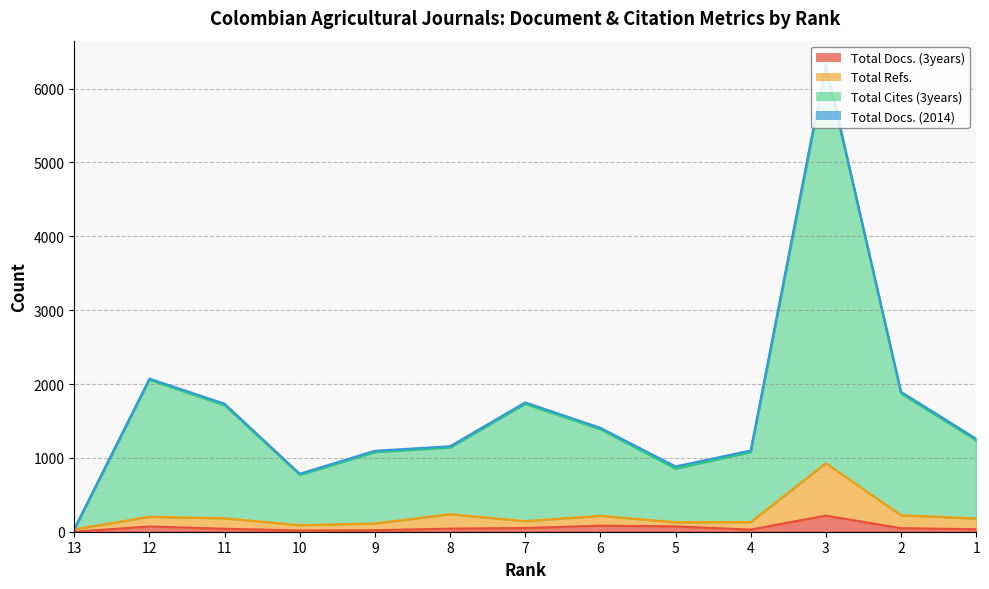

At how many categories does at least one series exceed 4779?

1